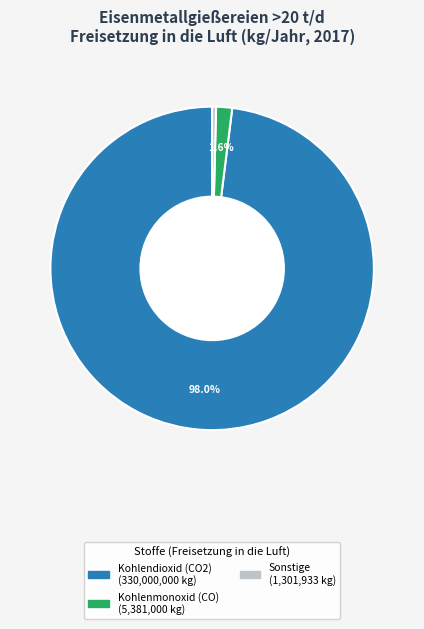

Is there a majority slice in this chart?

Yes